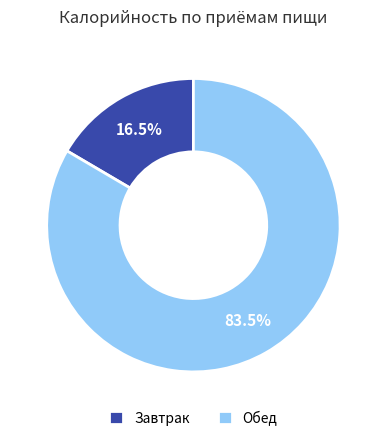

Rank the categories by value from lowest to highest.

Завтрак, Обед